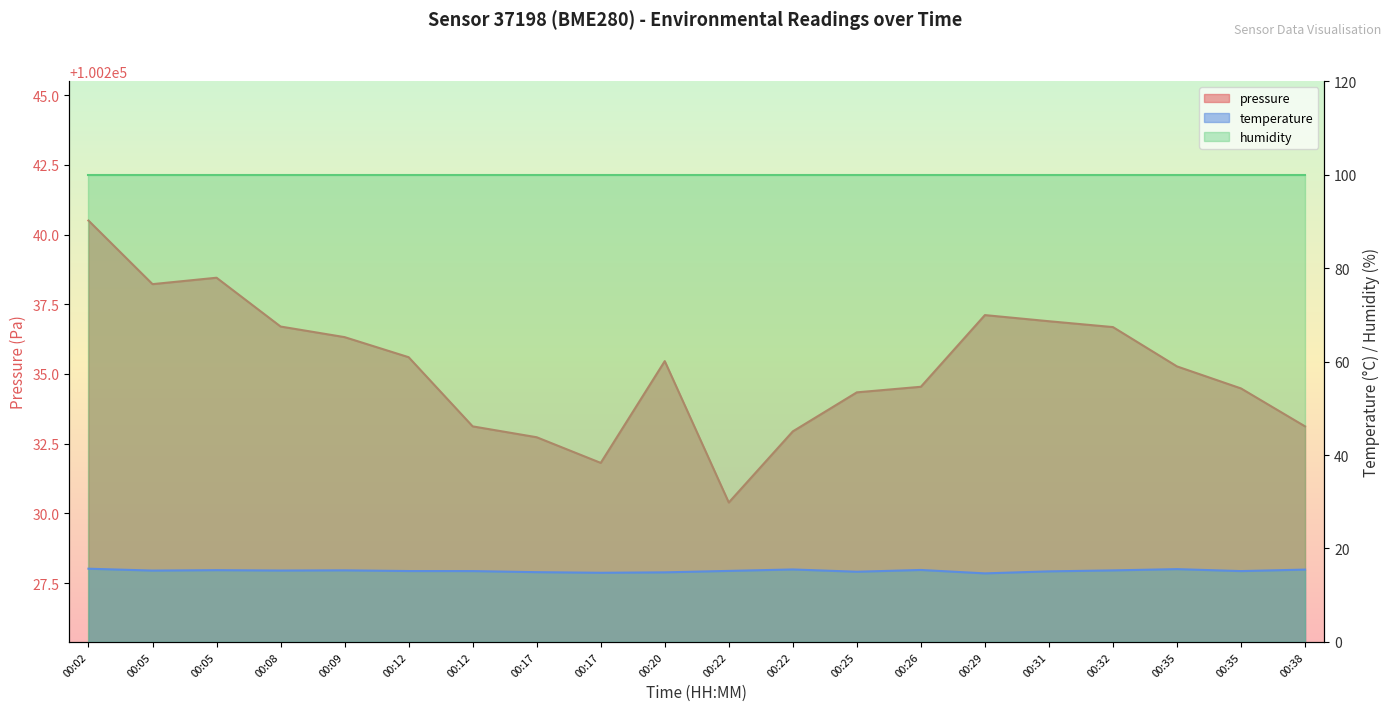

True or false: pressure has a value of 100235.5 at 00:20.

True